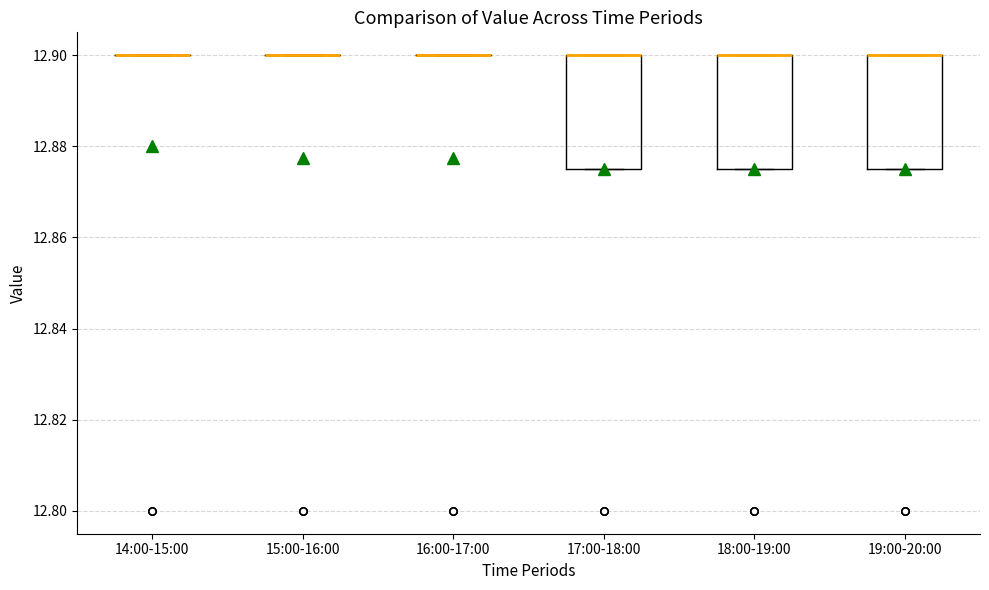

Where is the lower edge of the box for 17:00-18:00 on the y-axis? The values are not printed on the chart, so give them approximately, as read against the axis.

12.876